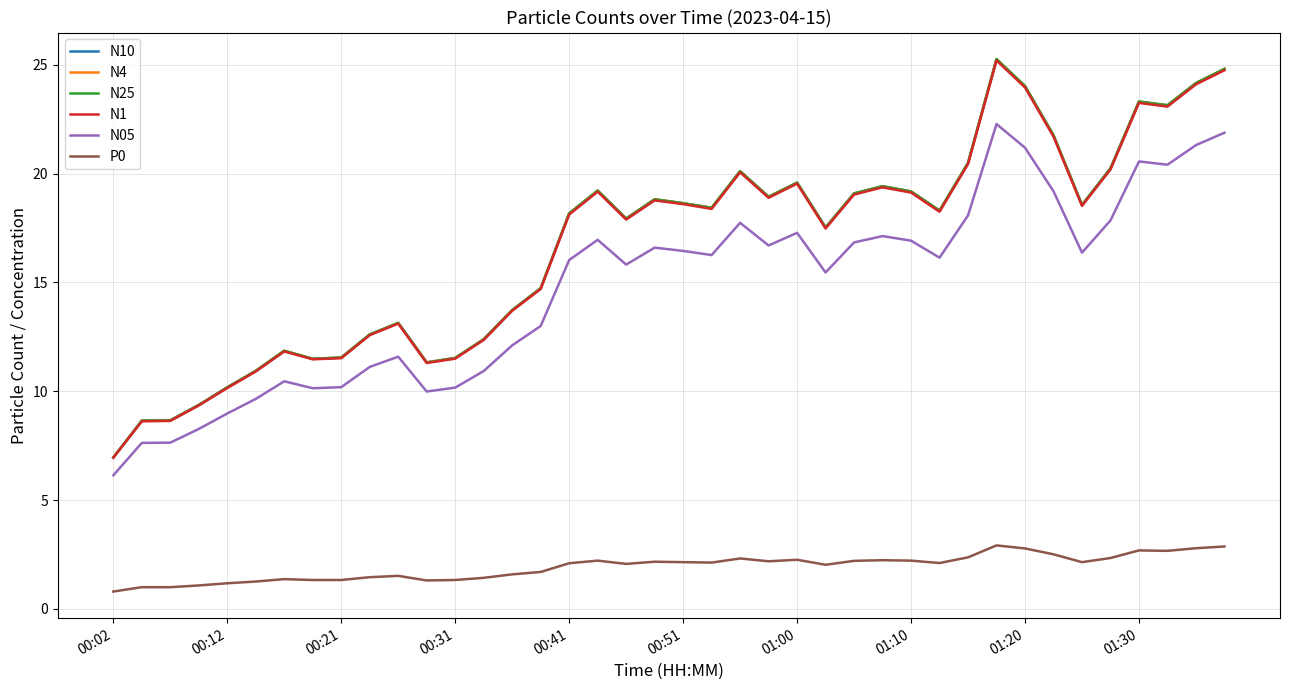

What is the maximum value shown in the chart?

25.3